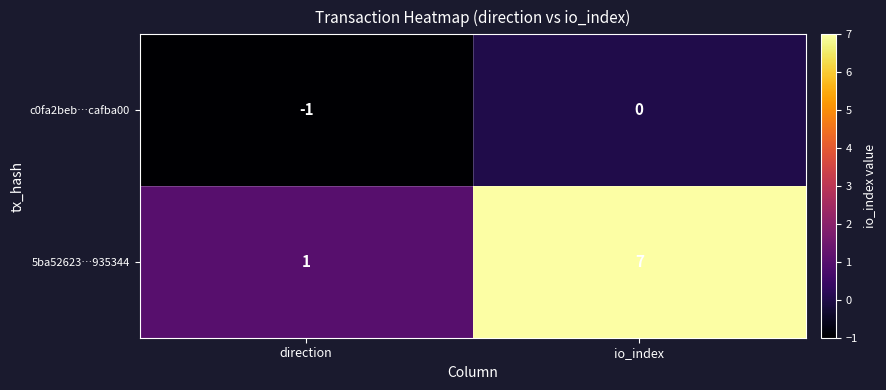

List the series in order of their overall mean, lowest first.

c0fa2beb…cafba00, 5ba52623…935344